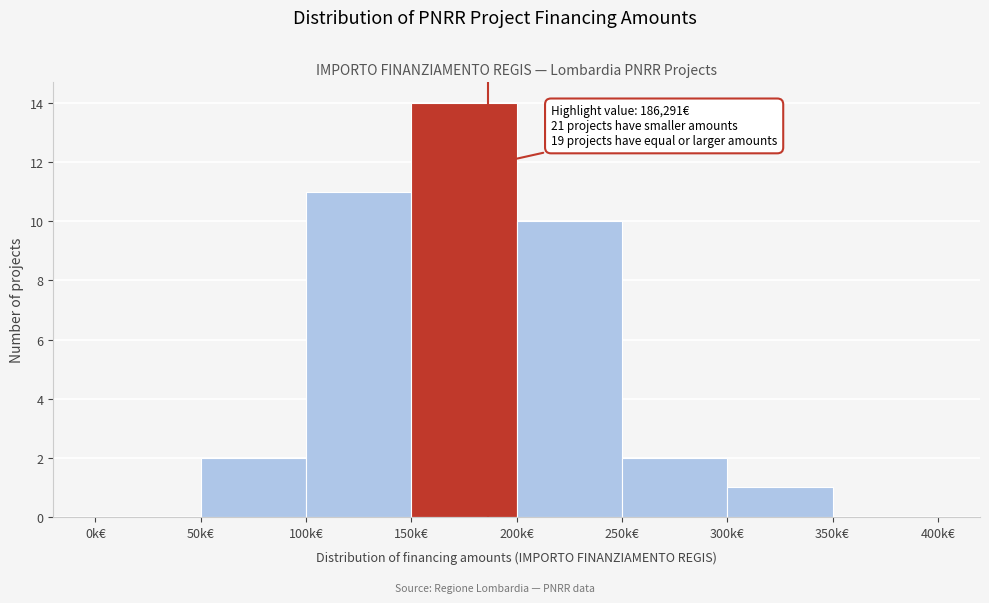

Reading left to right, what are all the values shown in this chart?

0k€=0	50k€=2	100k€=11	150k€=14	200k€=10	250k€=2	300k€=1	350k€=0